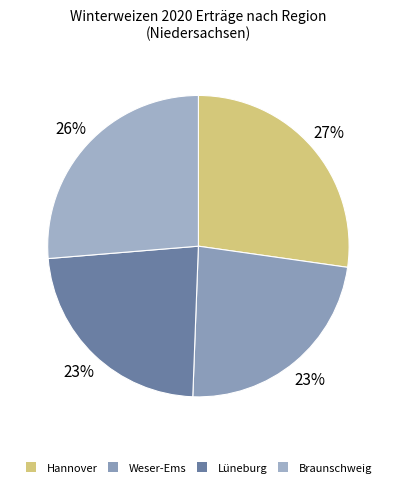

True or false: Braunschweig accounts for 32% of the total.

False